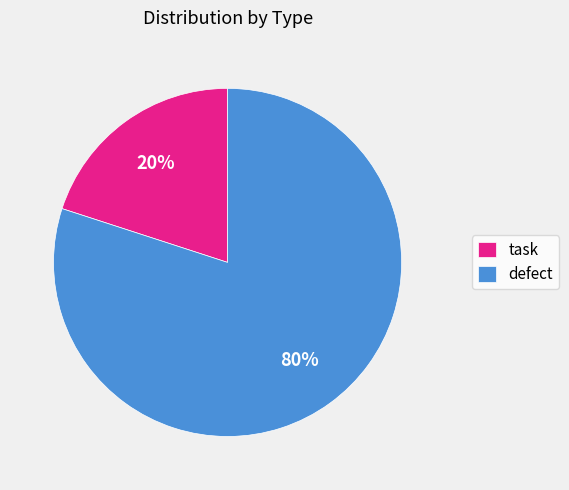

Between task and defect, which is larger?

defect